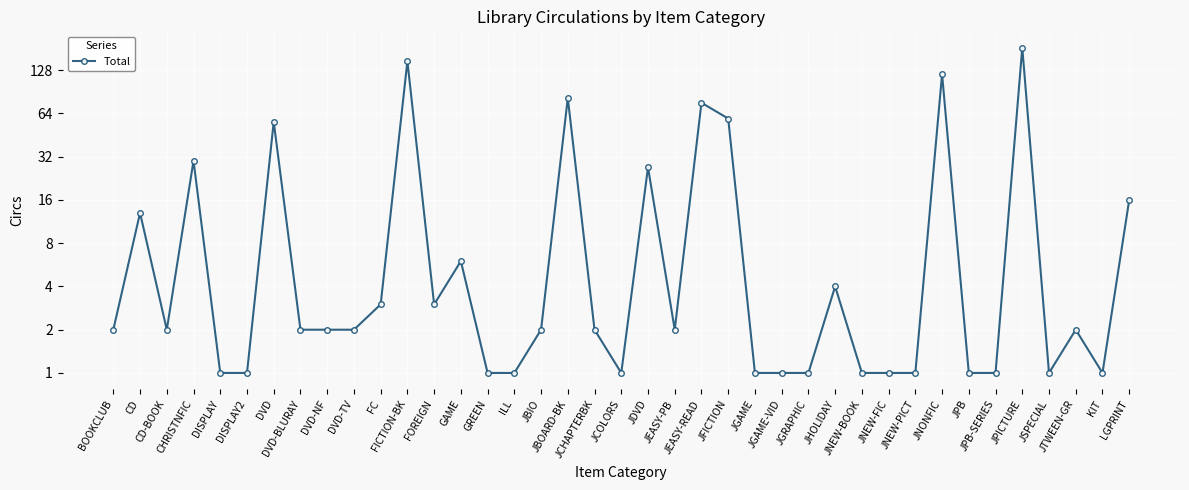

Is it true that the value at JCOLORS is 1?

False